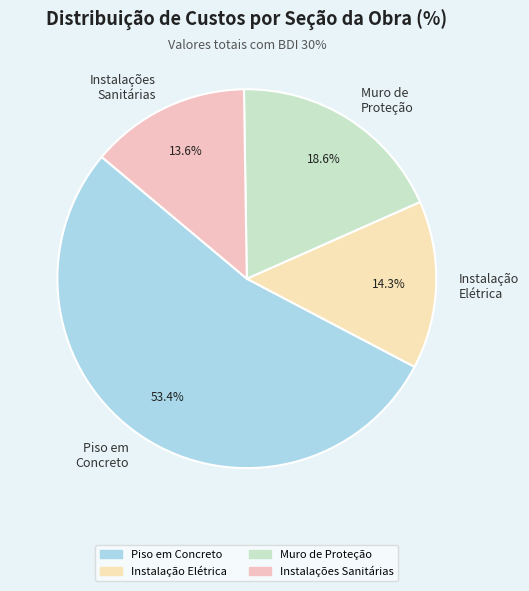

How many segments does this pie chart have?

4